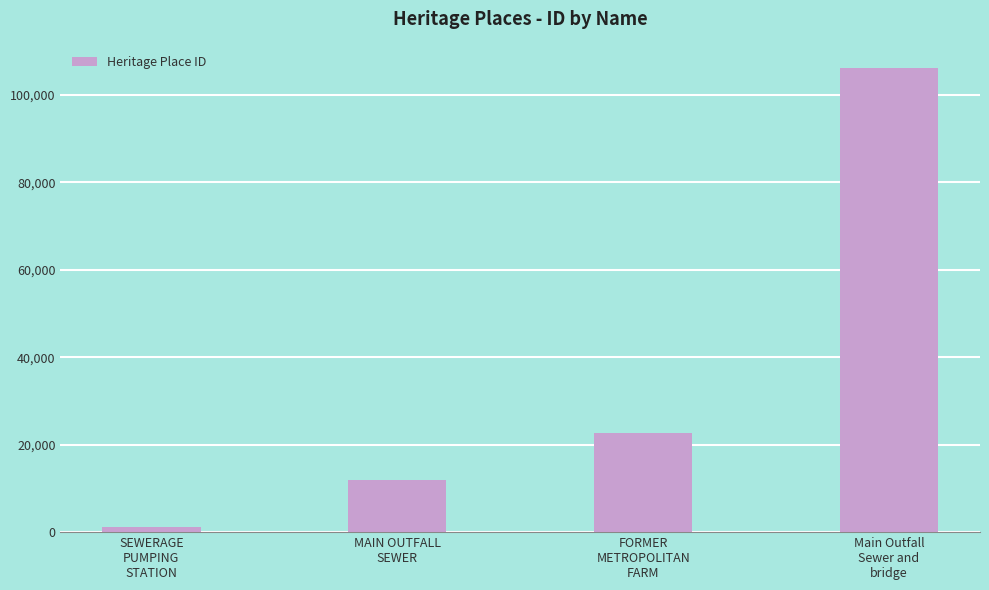

The value at Main Outfall
Sewer and
bridge is 143208. True or false?

False